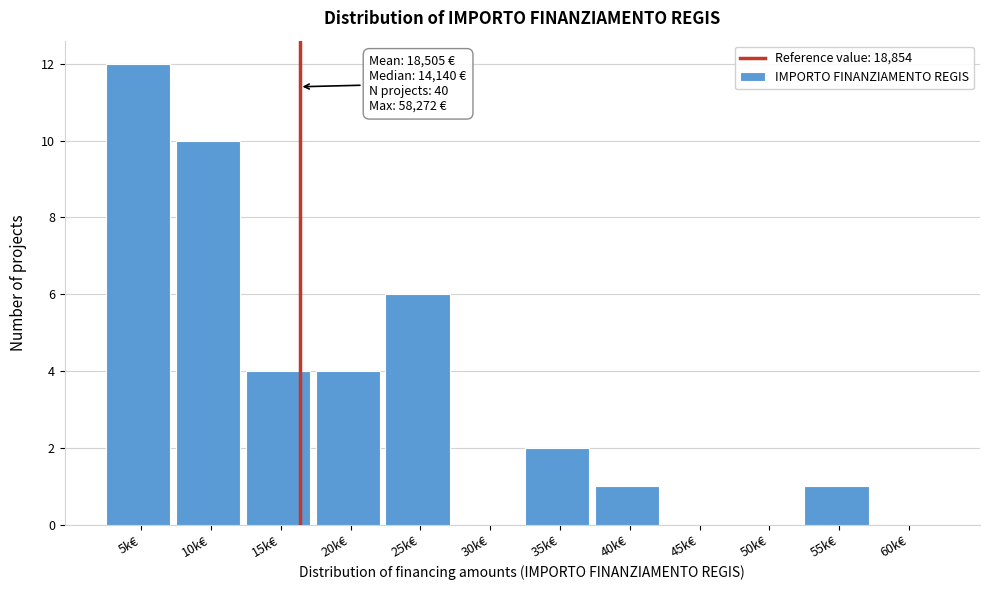

Reading left to right, what are all the values shown in this chart?

5k€=12	10k€=10	15k€=4	20k€=4	25k€=6	30k€=0	35k€=2	40k€=1	45k€=0	50k€=0	55k€=1	60k€=0